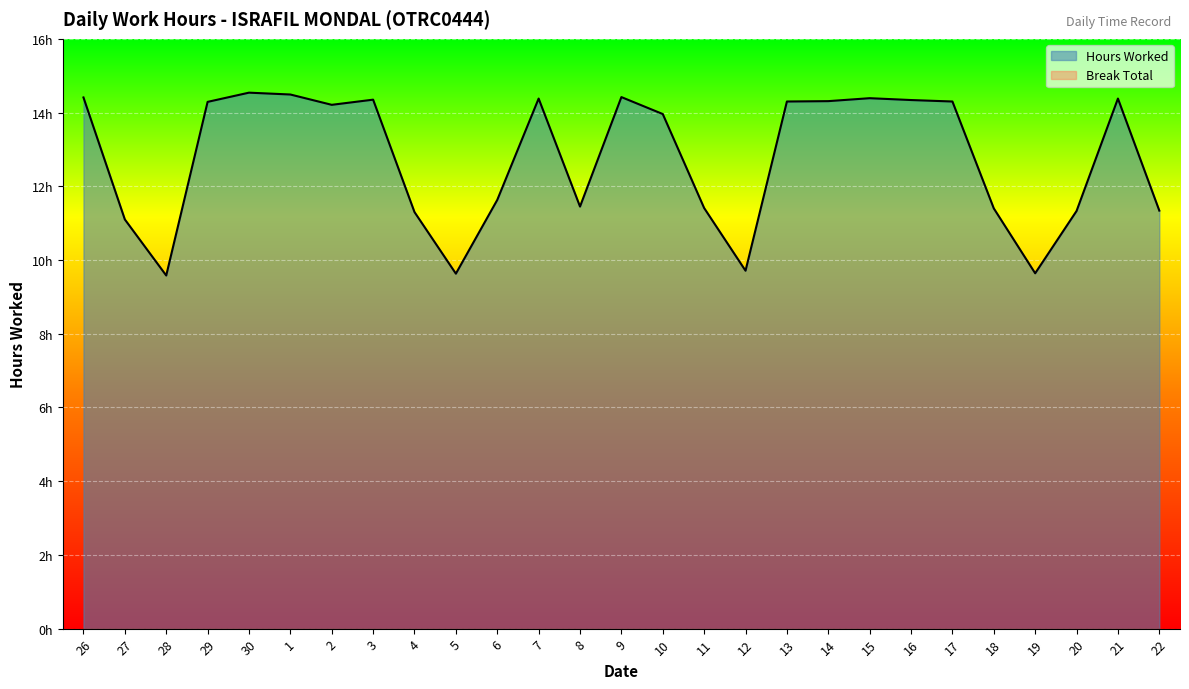

True or false: there are more than 1 points higher than both neighbors.

True